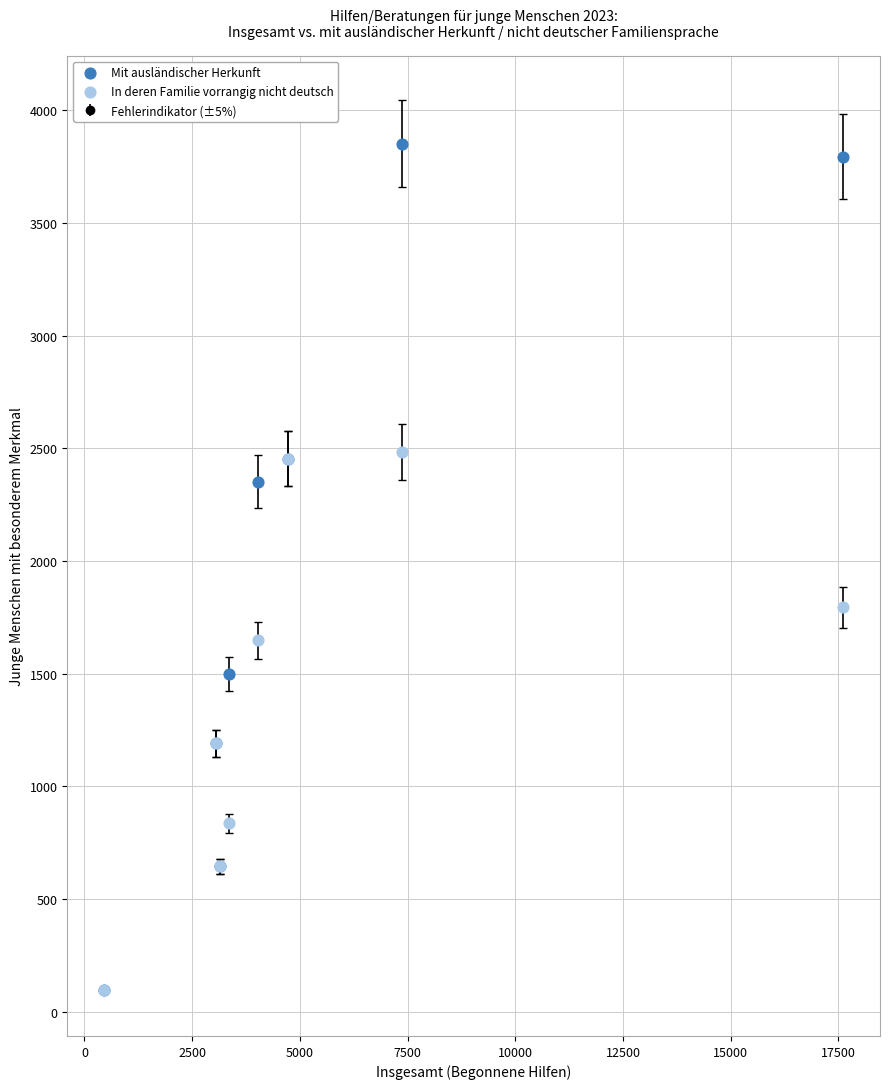

In the Mit ausländischer Herkunft series, what Y value is closest to 1974?

2353